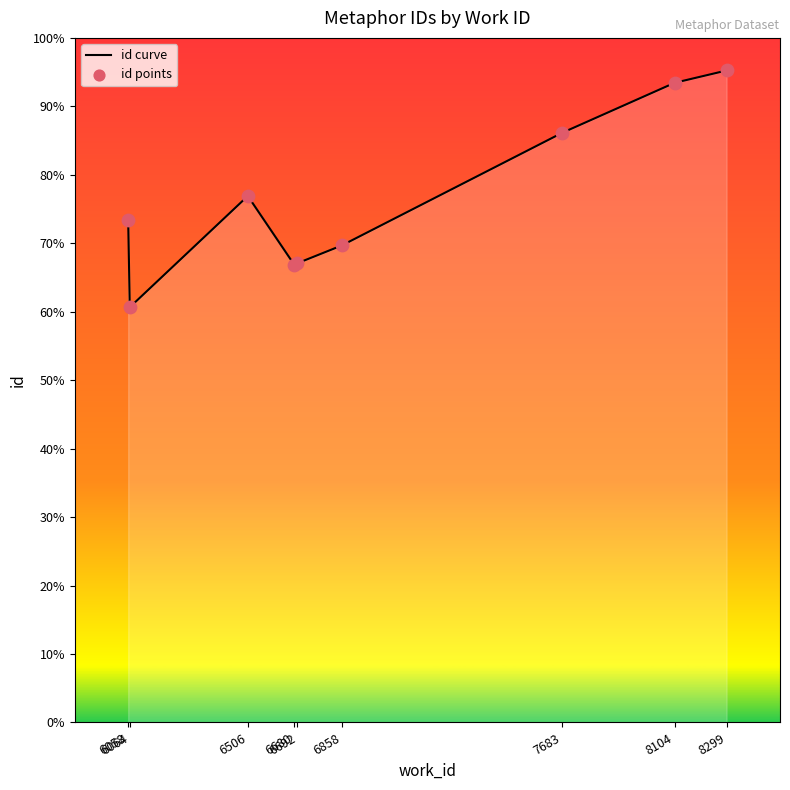

Which series has the largest total across all categories?

id curve